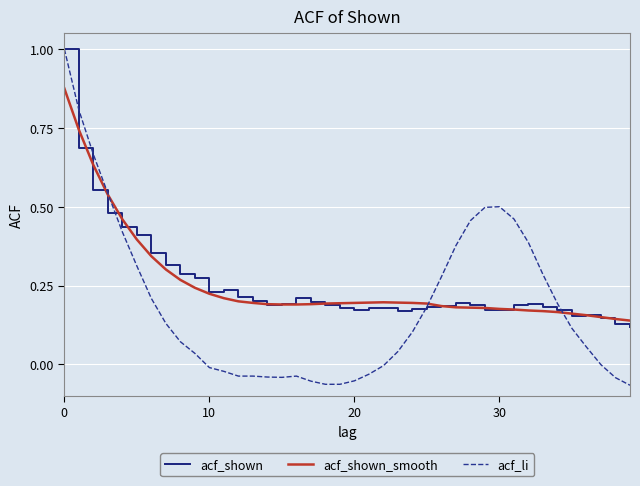

Which series has the widest spread of values?

acf_li